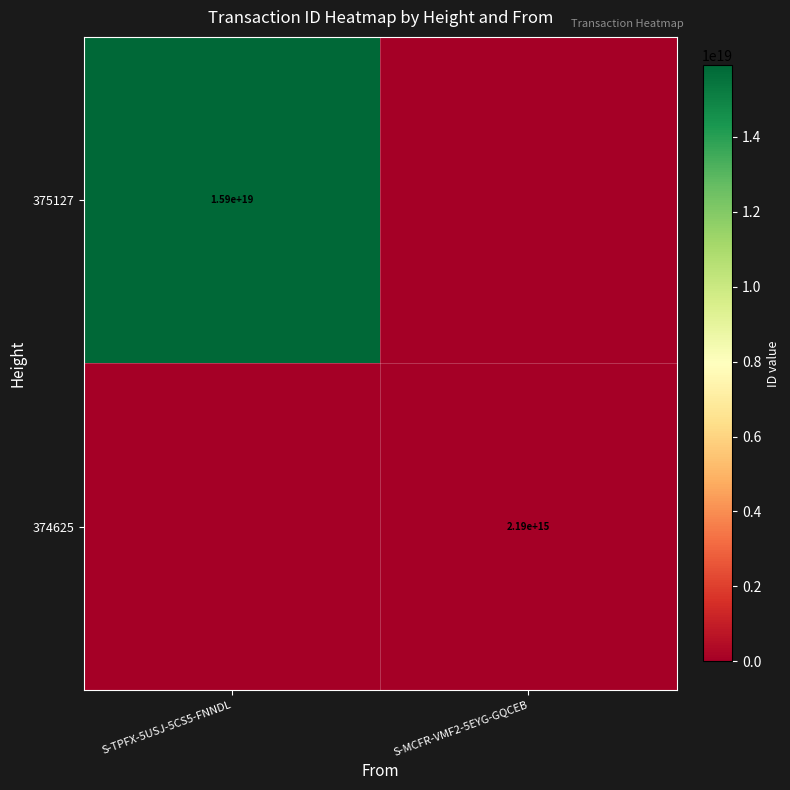

Between S-TPFX-5USJ-5CS5-FNNDL and S-MCFR-VMF2-5EYG-GQCEB, which is larger?

S-TPFX-5USJ-5CS5-FNNDL